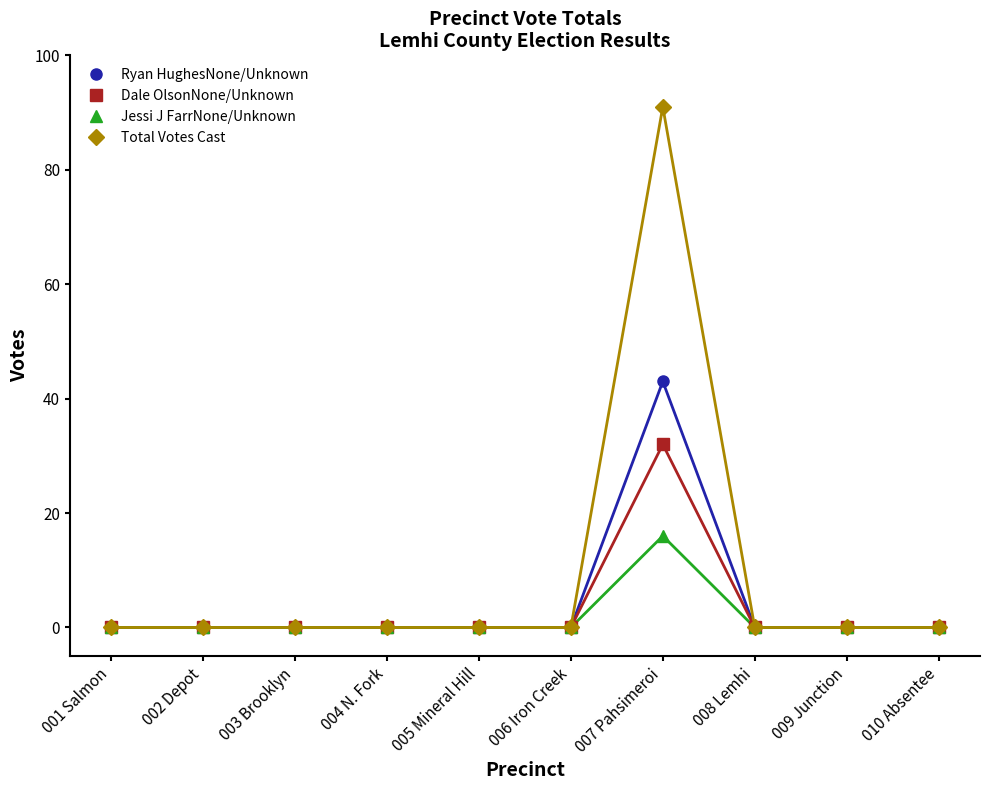

True or false: Total Votes Cast has more than 0 points higher than both neighbors.

True